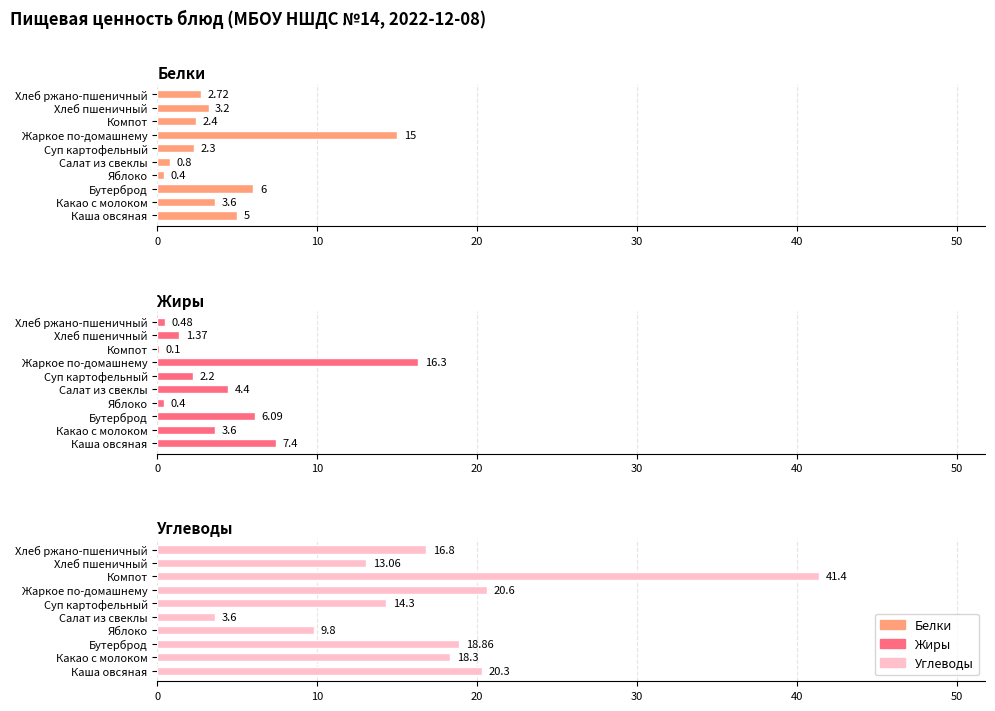

How many distinct data groups are displayed?

3